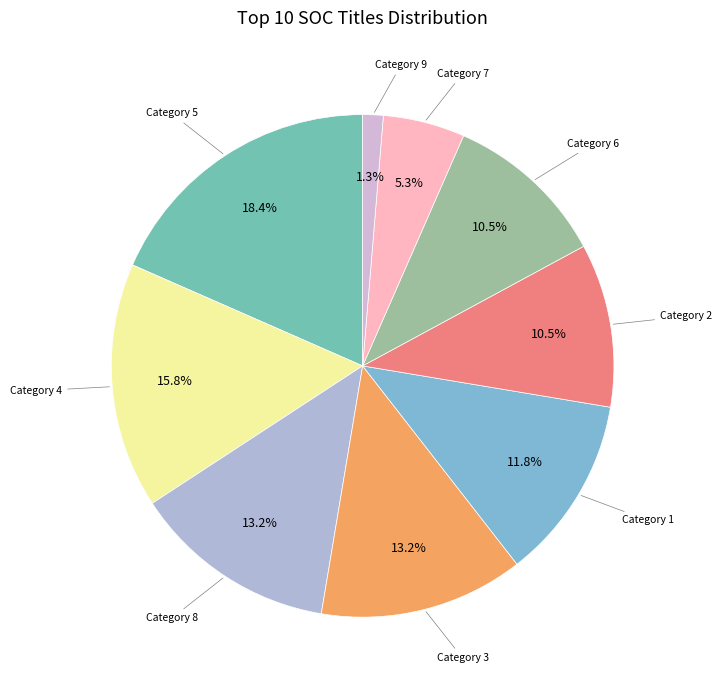

Count the number of slices in the pie.

9